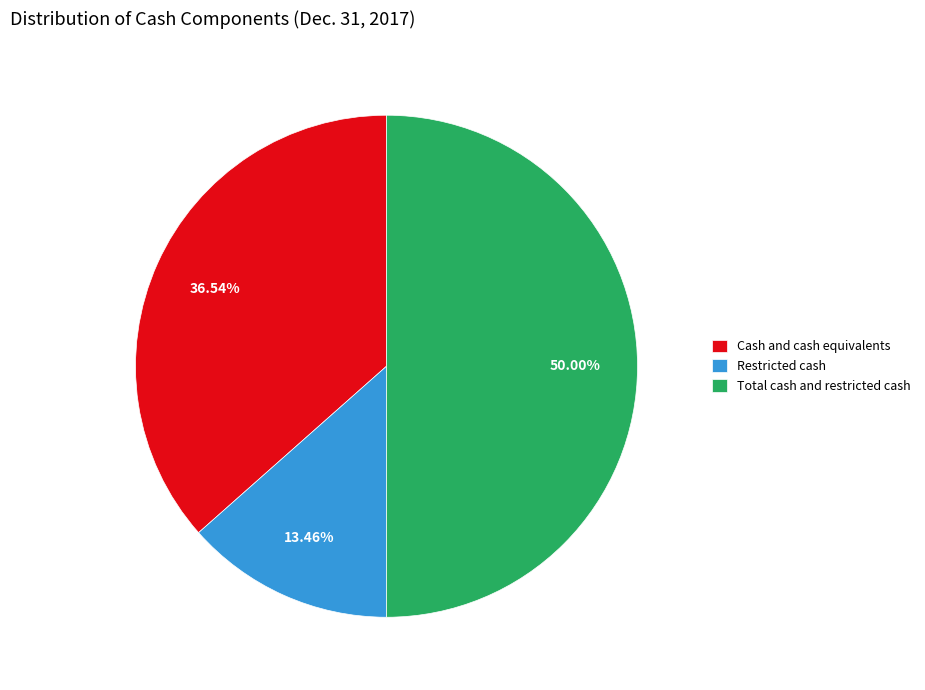

Which slice is the smallest?

Restricted cash